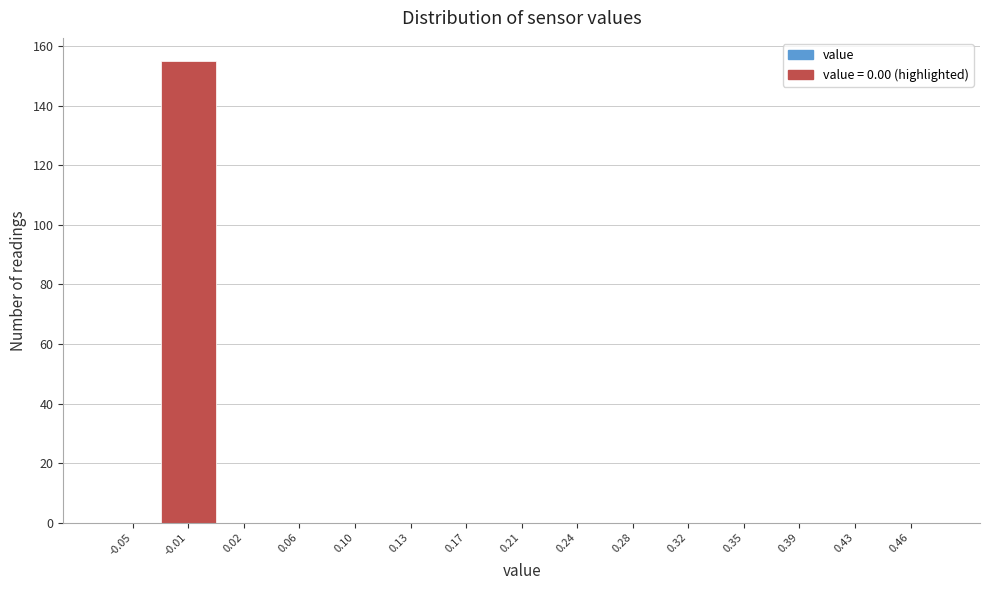

Reading right to left, what are all the values shown in this chart?

0.46=0	0.43=0	0.39=0	0.35=0	0.32=0	0.28=0	0.24=0	0.21=0	0.17=0	0.13=0	0.10=0	0.06=0	0.02=0	-0.01=155	-0.05=0